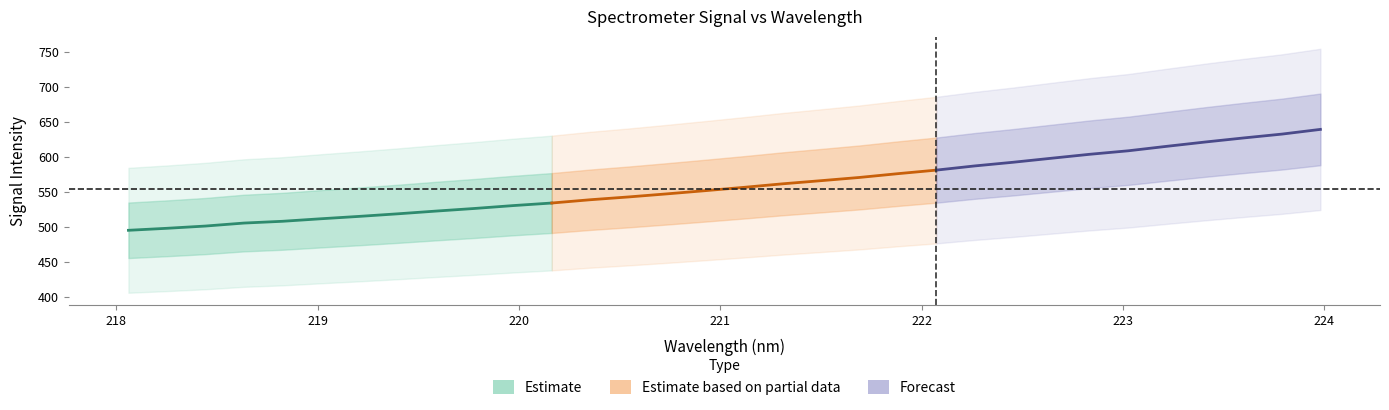

True or false: x and y cross at least once.

False